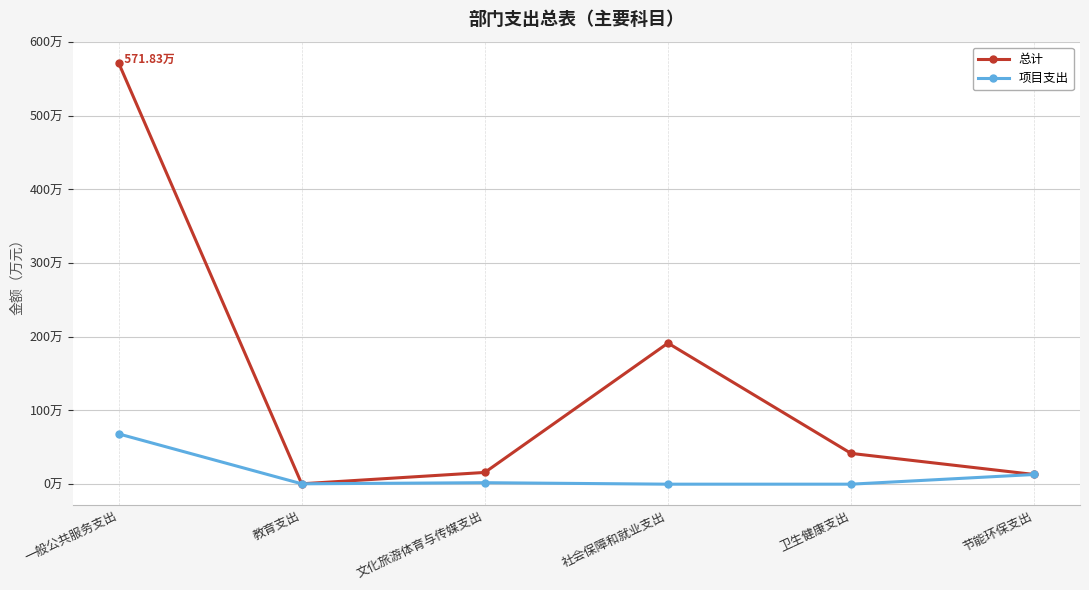

True or false: 总计 and 项目支出 cross at least once.

False